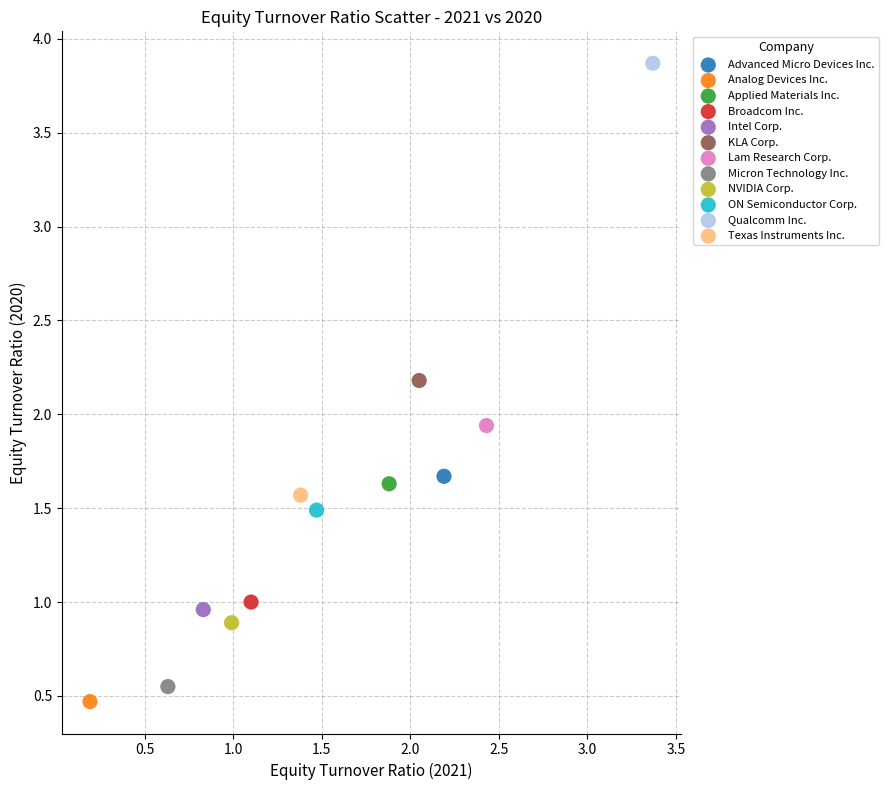

Which series contains the highest Y value?

Qualcomm Inc.